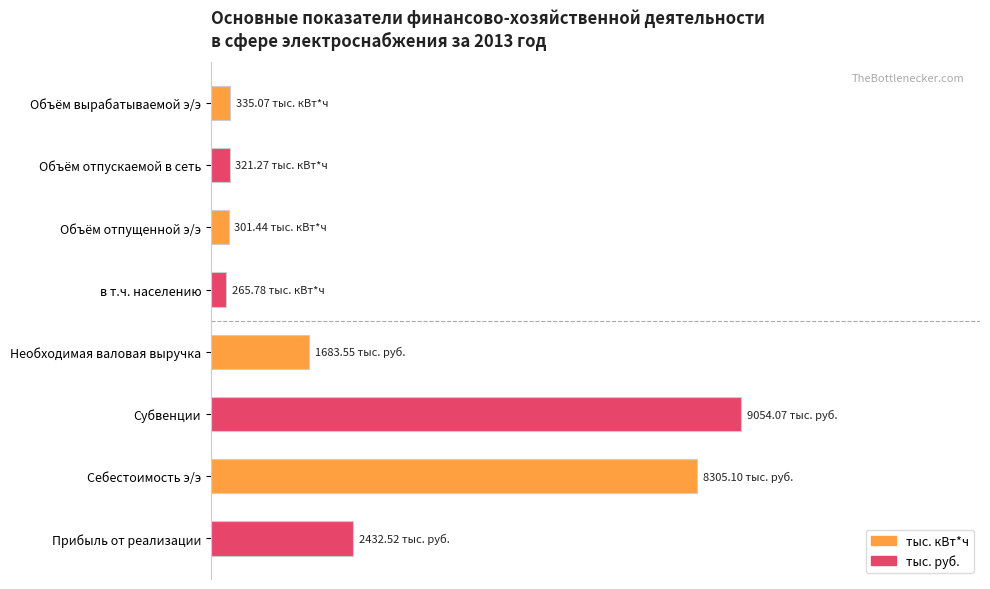

Rank the categories by value from lowest to highest.

в т.ч. населению, Объём отпущенной э/э, Объём отпускаемой в сеть, Объём вырабатываемой э/э, Необходимая валовая выручка, Прибыль от реализации, Себестоимость э/э, Субвенции